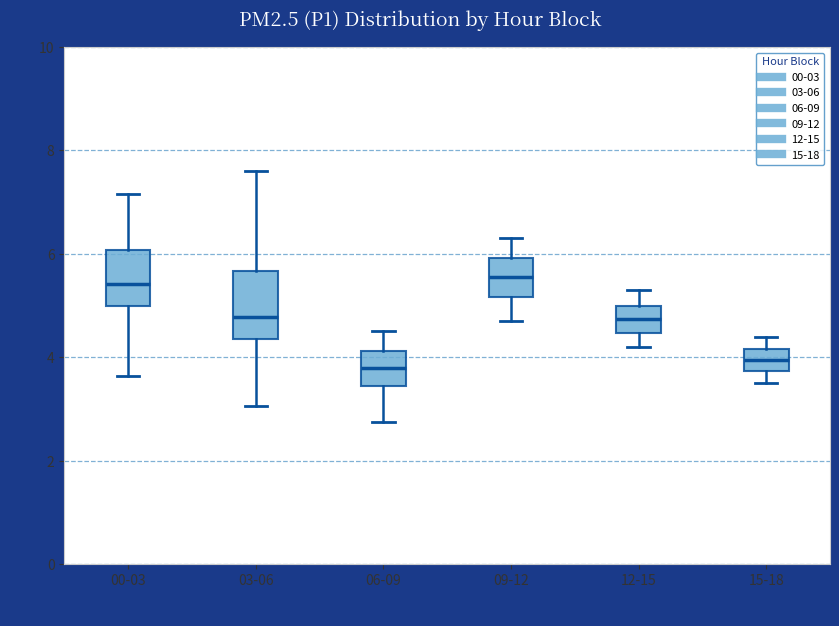

Reading left to right, read every box against the y-axis: the position of its median line, the range the box covers, and the ends of its whiskers. The values are not printed on the chart, so give them approximately, as read against the axis.

00-03: median 5.4, box 5.0 to 6.0, whiskers 3.6 to 7.2
03-06: median 4.8, box 4.4 to 5.6, whiskers 3.0 to 7.6
06-09: median 3.8, box 3.4 to 4.2, whiskers 2.8 to 4.6
09-12: median 5.6, box 5.2 to 6.0, whiskers 4.8 to 6.4
12-15: median 4.8, box 4.4 to 5.0, whiskers 4.2 to 5.4
15-18: median 4.0, box 3.8 to 4.2, whiskers 3.6 to 4.4